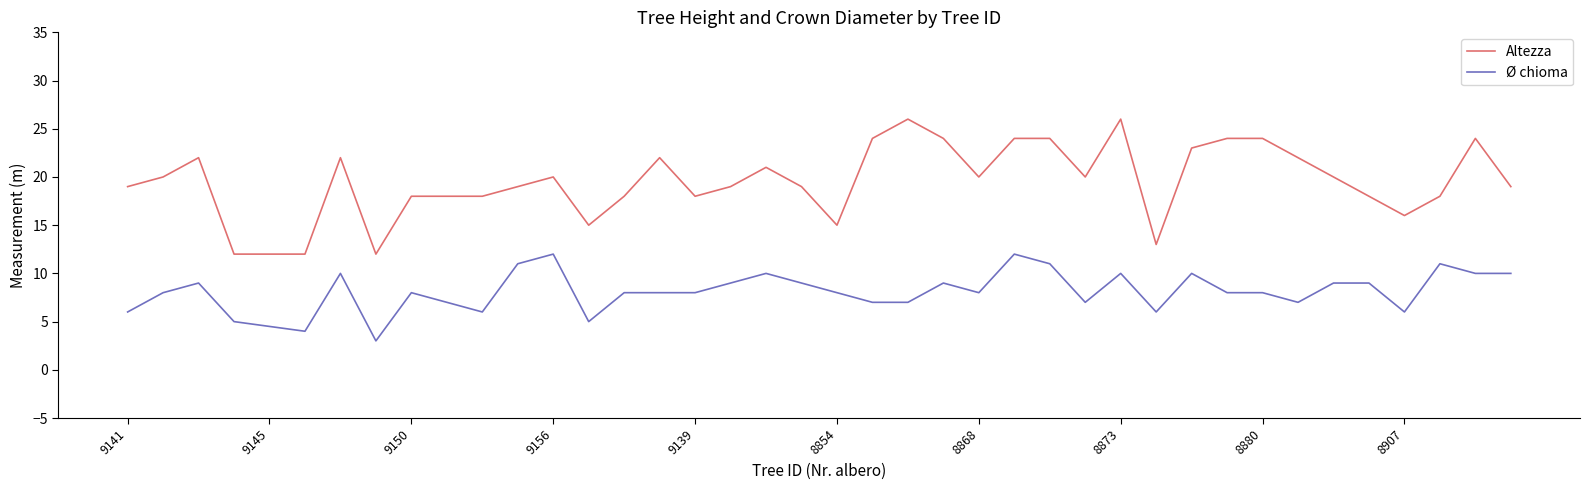

Rank the series by their average value, from highest to lowest.

Altezza, Ø chioma